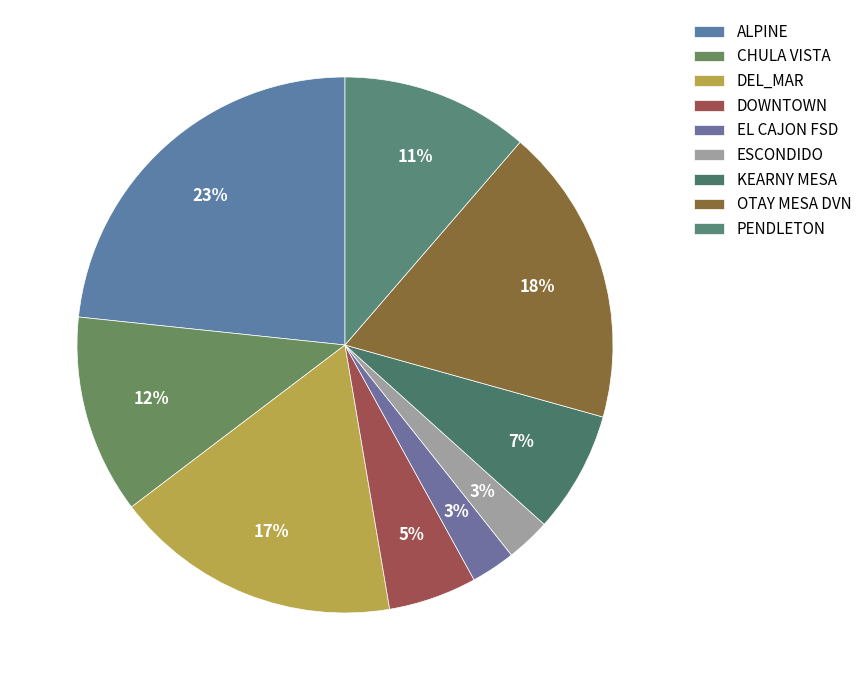

Which slice is the smallest?

EL CAJON FSD